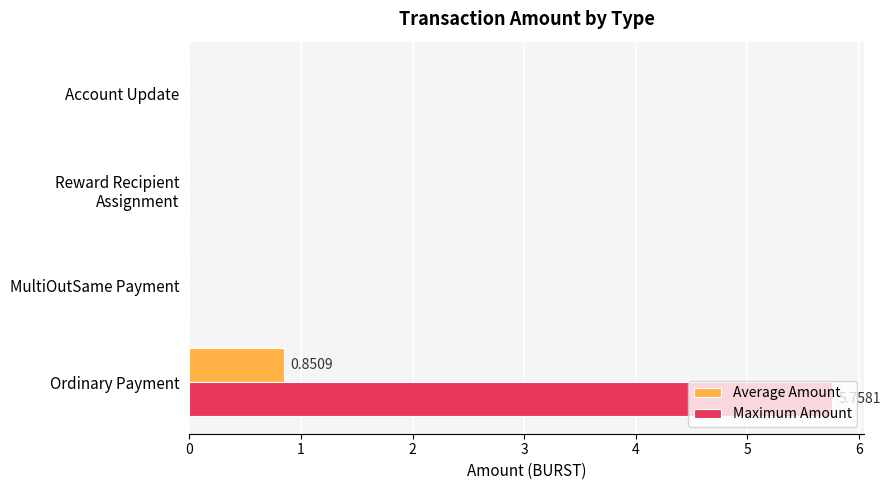

Which category has the highest value in the Maximum Amount series?

Ordinary Payment